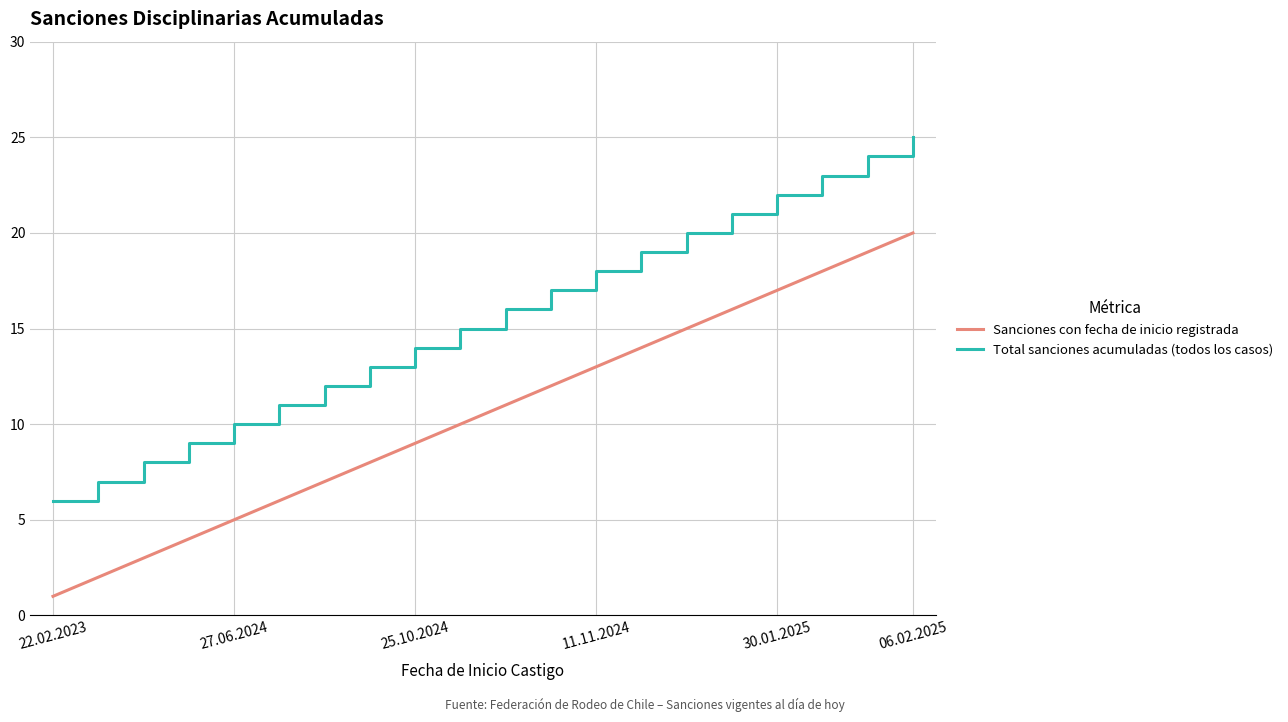

Which series has the largest total across all categories?

Total sanciones acumuladas (todos los casos)